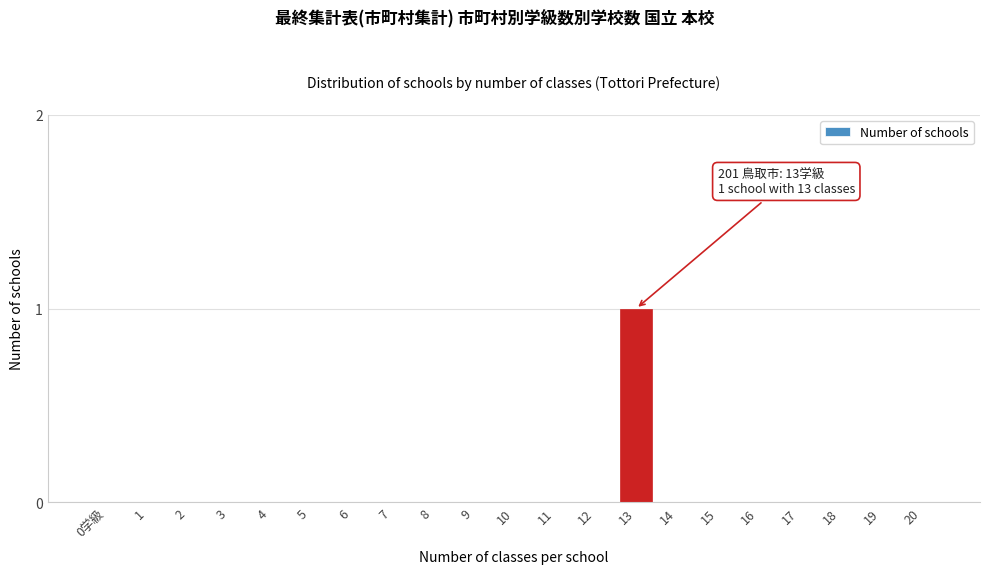

Reading right to left, extract all data points from this chart.

20=0	19=0	18=0	17=0	16=0	15=0	14=0	13=1	12=0	11=0	10=0	9=0	8=0	7=0	6=0	5=0	4=0	3=0	2=0	1=0	0学級=0